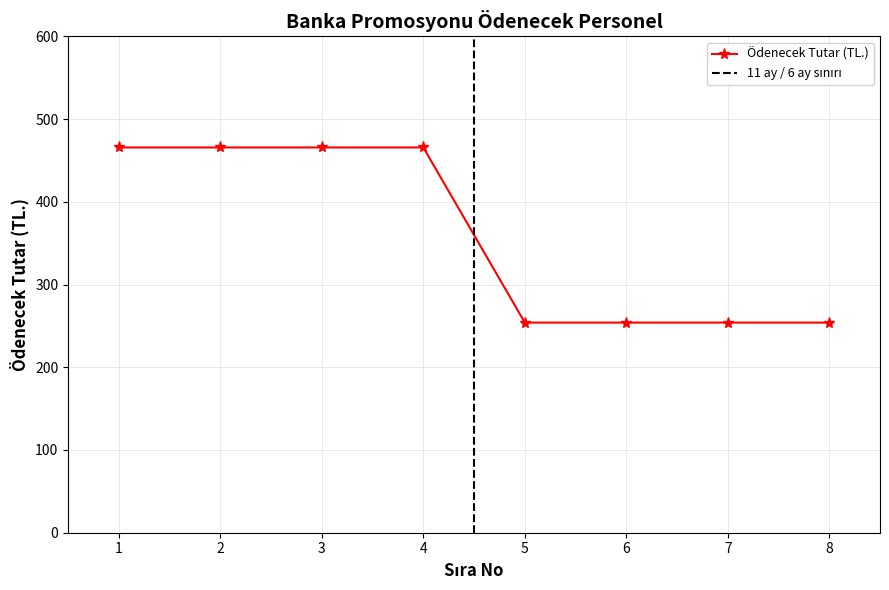

What is the value of the Ödenecek Tutar (TL.) point at the 3rd from the left?

465.7